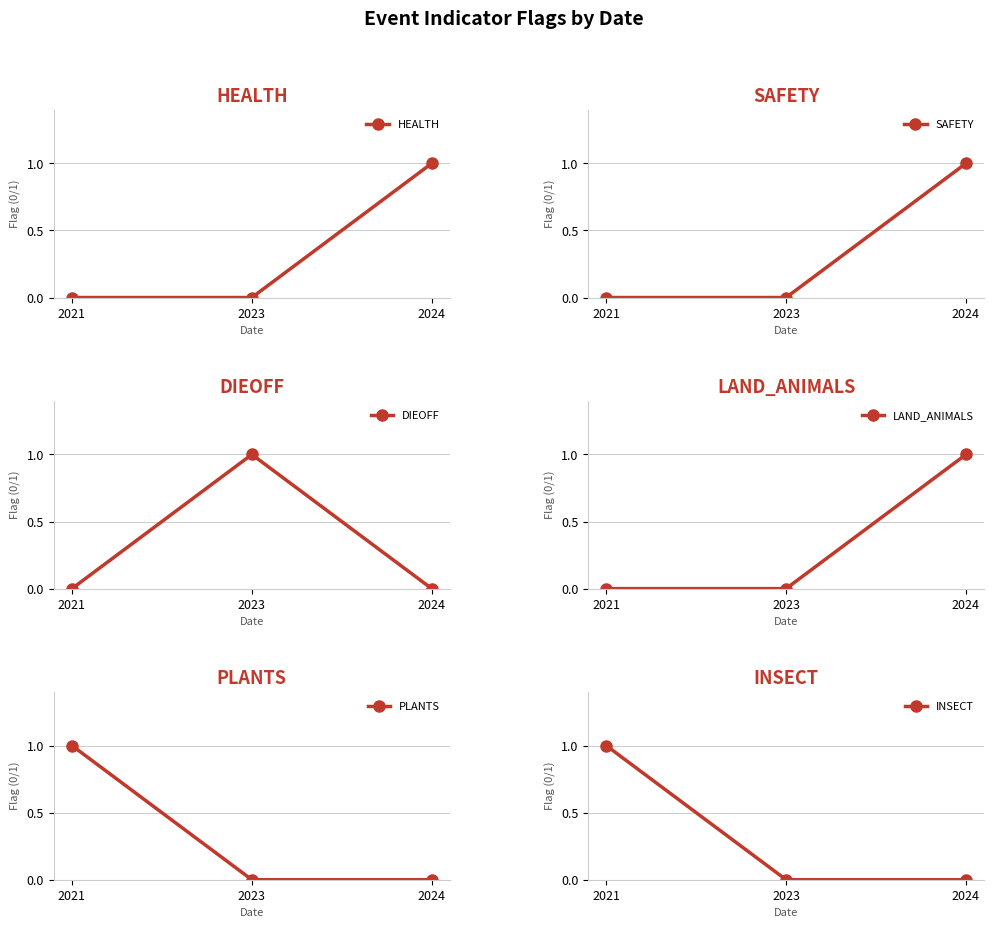

What is the value of the HEALTH point at the 3rd from the left?

1